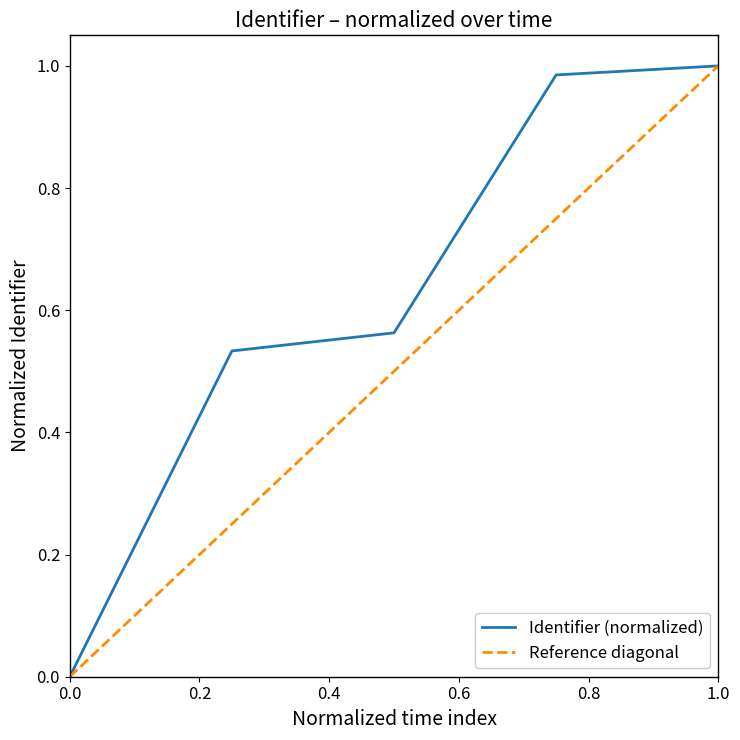

Reading left to right, extract all data points from this chart.

0.0	0.5	0.6	1.0	1.0